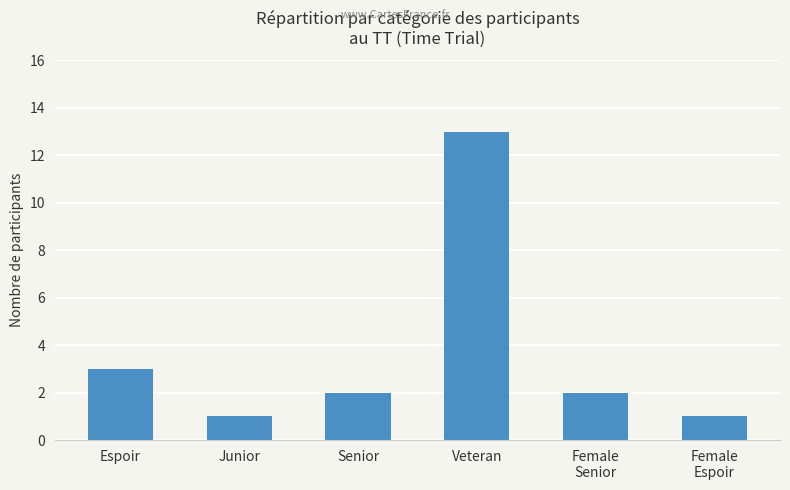

The value at Female
Espoir is 1. True or false?

True